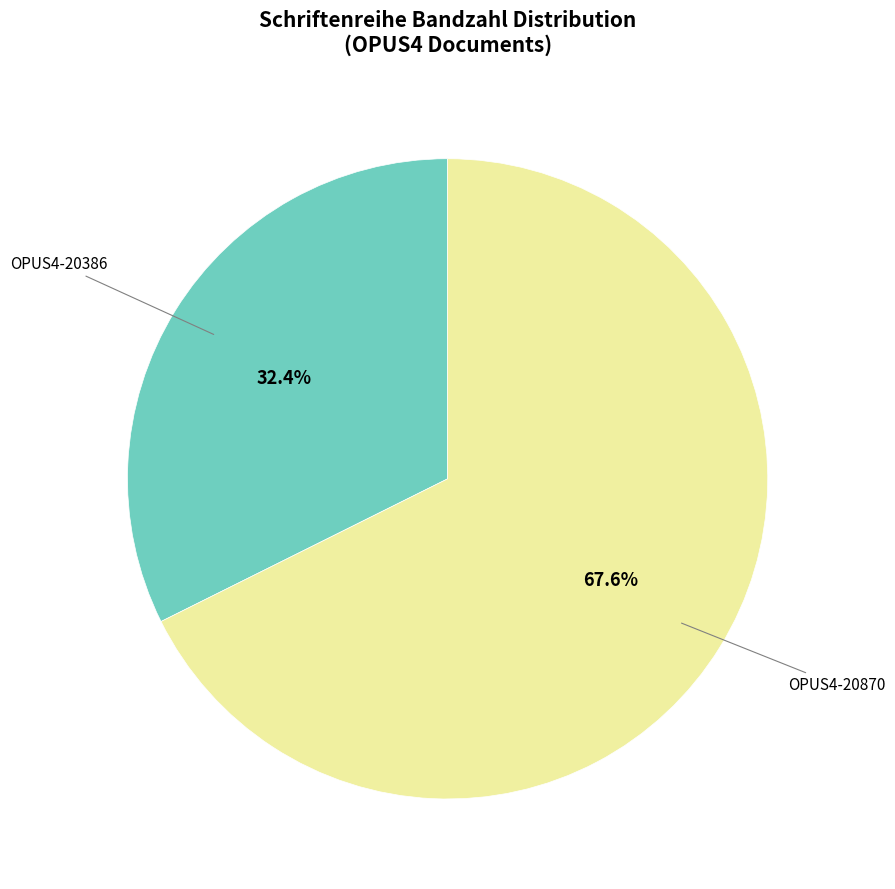

Does OPUS4-20870 account for over 50% of the chart?

Yes